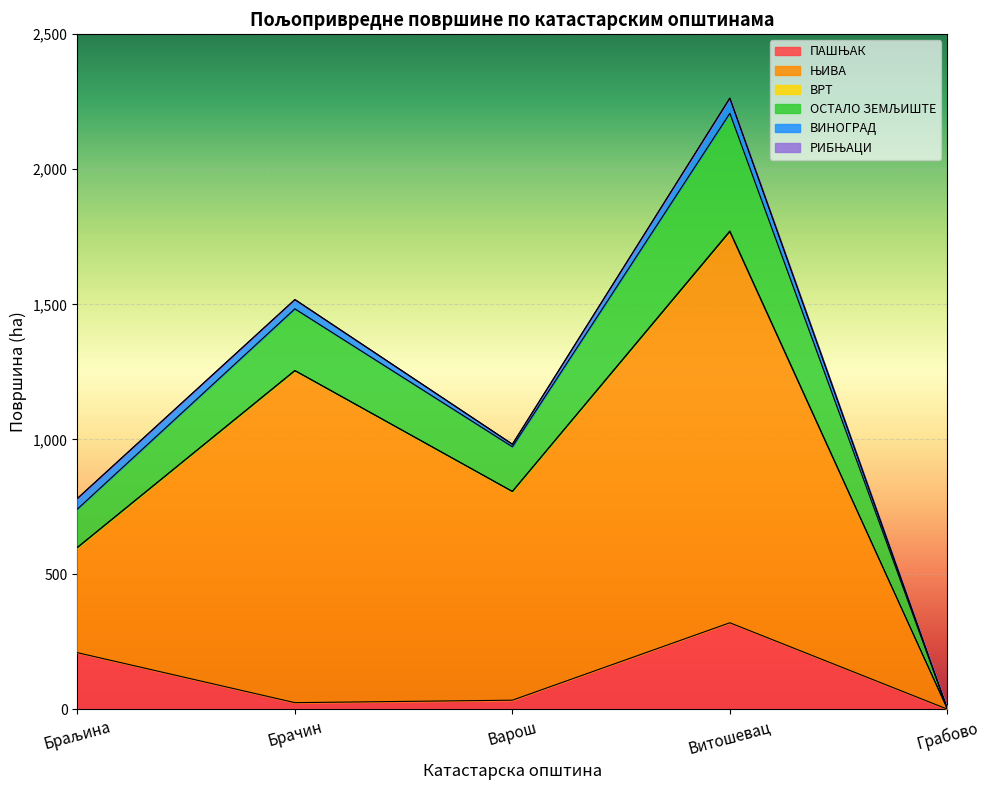

What is the approximate value of ОСТАЛО ЗЕМЉИШТЕ at Грабово?

2.2